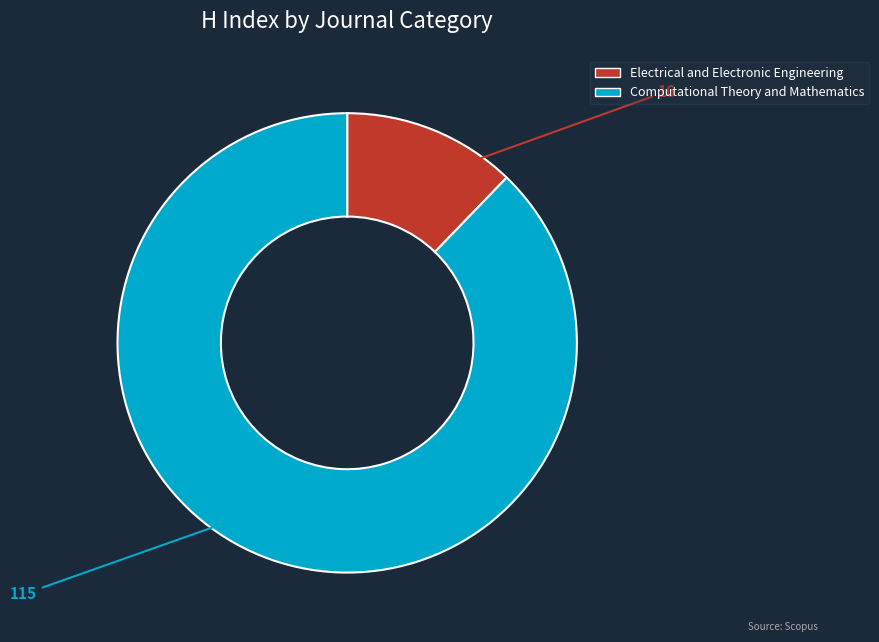

Which has a higher value, Electrical and Electronic Engineering or Computational Theory and Mathematics?

Computational Theory and Mathematics